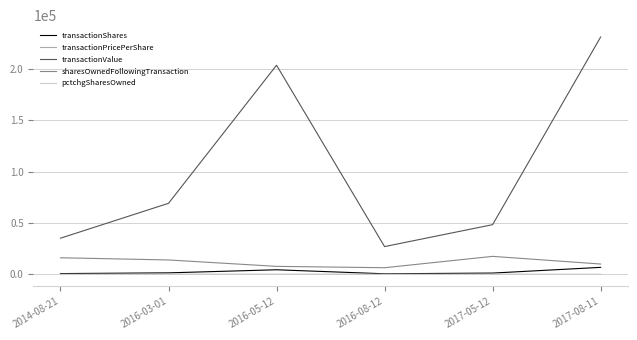

At which label does transactionValue reach its minimum?

2016-08-12